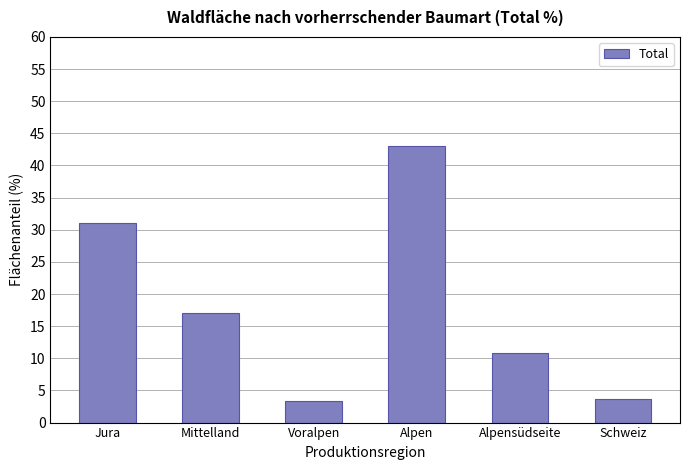

Approximately how many times larger is the value at Jura compared to Voralpen?

9.4